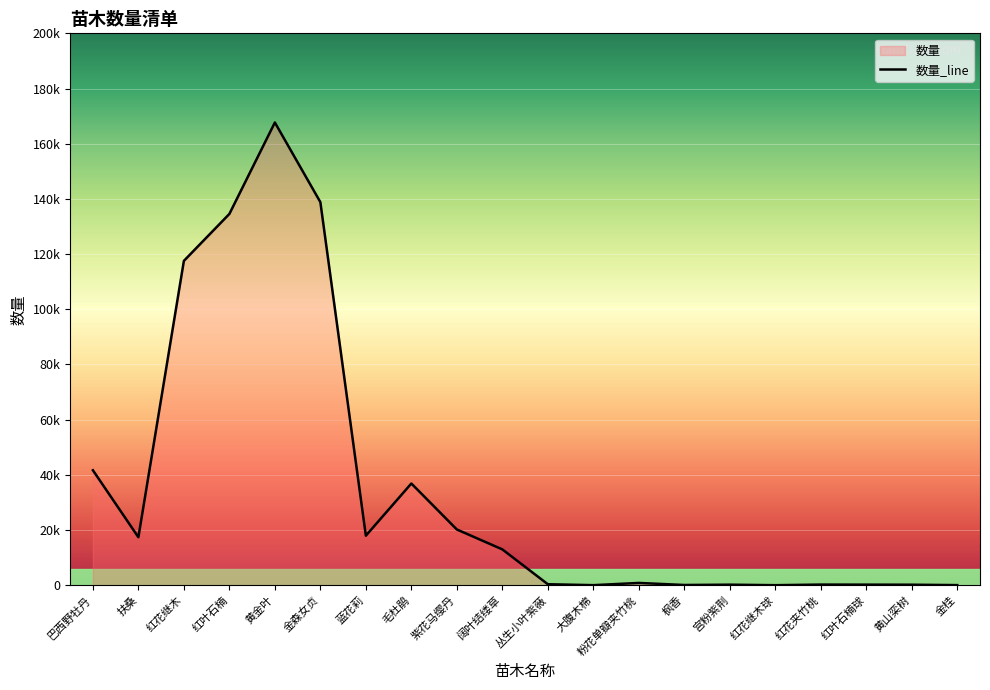

How many points are lower than both their immediate neighbors (excluding endpoints)?

5